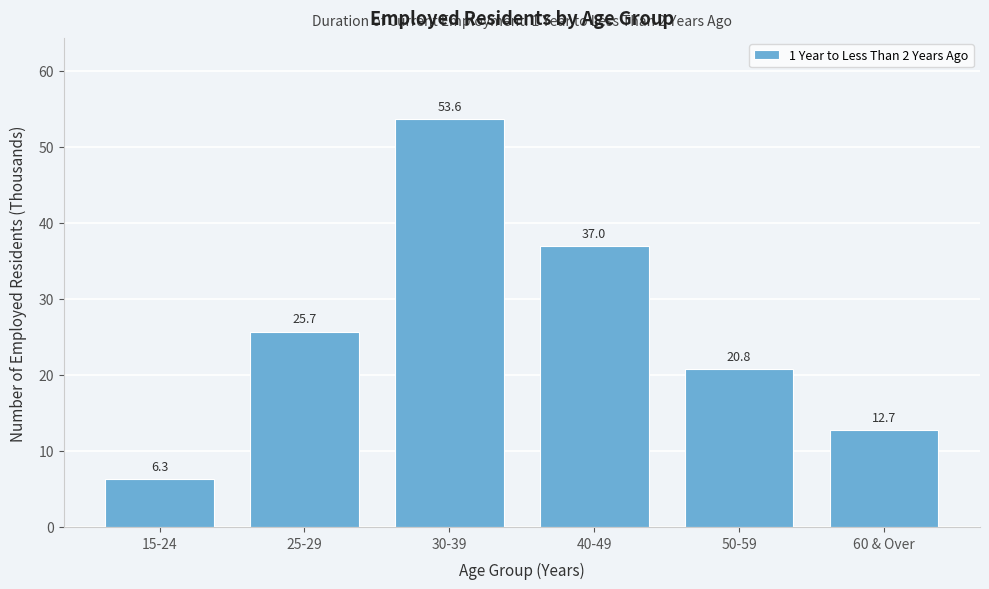

Reading right to left, what are all the values shown in this chart?

60 & Over=12.7	50-59=20.8	40-49=37.0	30-39=53.6	25-29=25.7	15-24=6.3